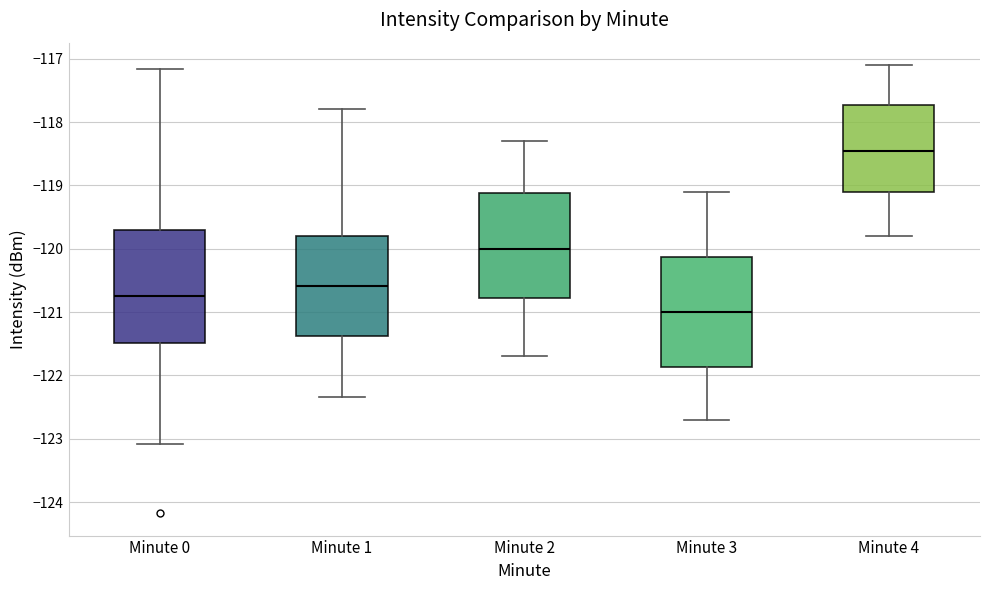

Reading left to right, transcribe this box plot: for each box, give where its median line is, the range the box spans, and where its two whiskers end, as read against the y-axis. The values are not printed on the chart, so give them approximately, as read against the axis.

Minute 0: median -120.7, box -121.5 to -119.7, whiskers -123.1 to -117.2
Minute 1: median -120.6, box -121.4 to -119.8, whiskers -122.3 to -117.8
Minute 2: median -120.0, box -120.8 to -119.1, whiskers -121.7 to -118.3
Minute 3: median -121.0, box -121.9 to -120.1, whiskers -122.7 to -119.1
Minute 4: median -118.4, box -119.1 to -117.7, whiskers -119.8 to -117.1